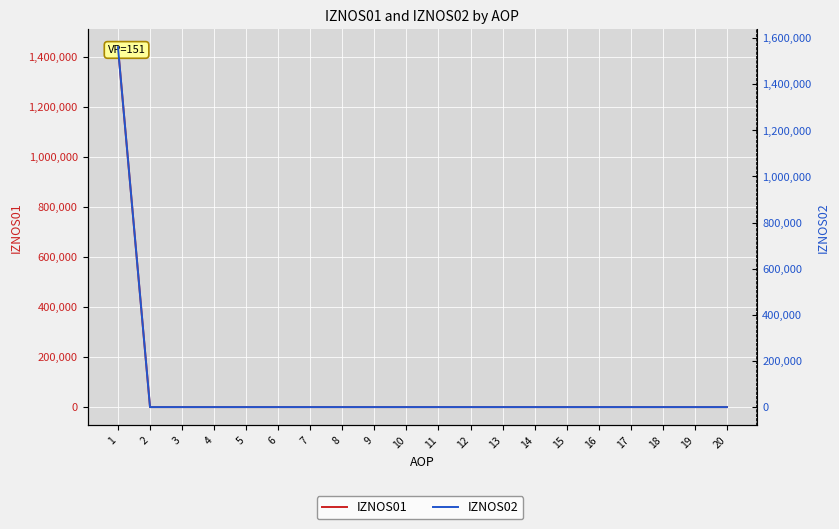

True or false: IZNOS01 has more than 0 points higher than both neighbors.

False